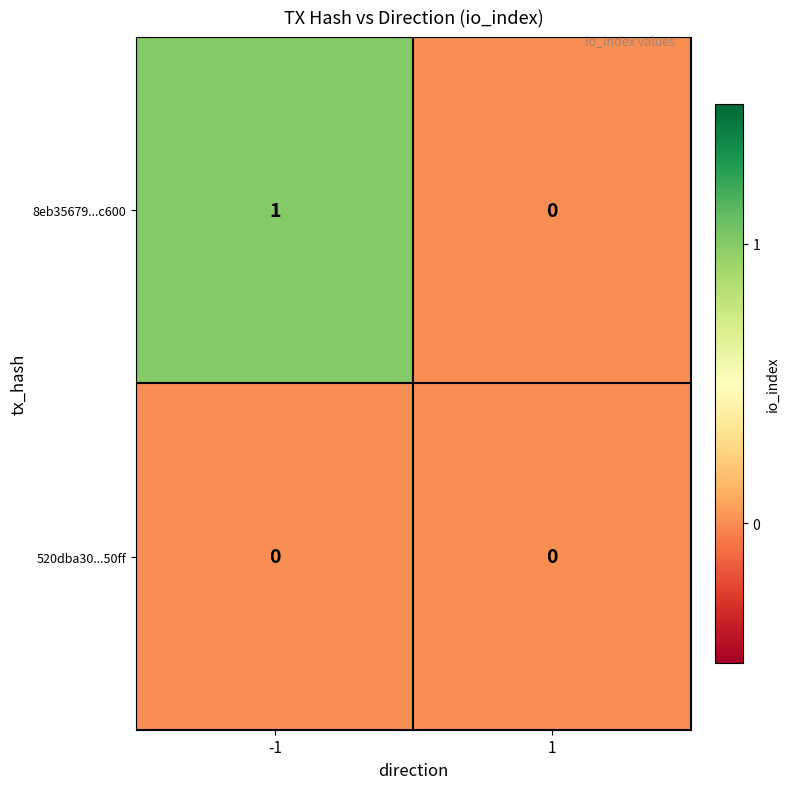

The 8eb35679...c600 series shows 2 at -1. True or false?

False